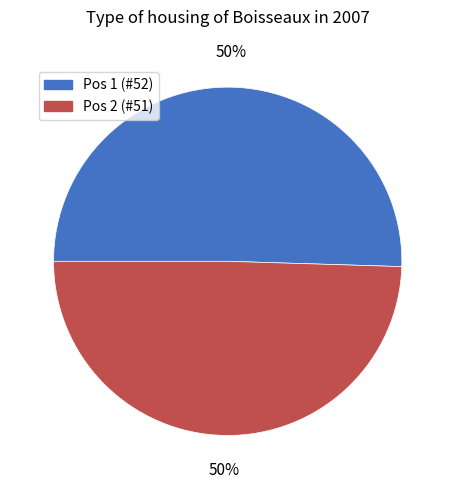

Is it true that Pos 2 (#51) is 38% of the pie?

False